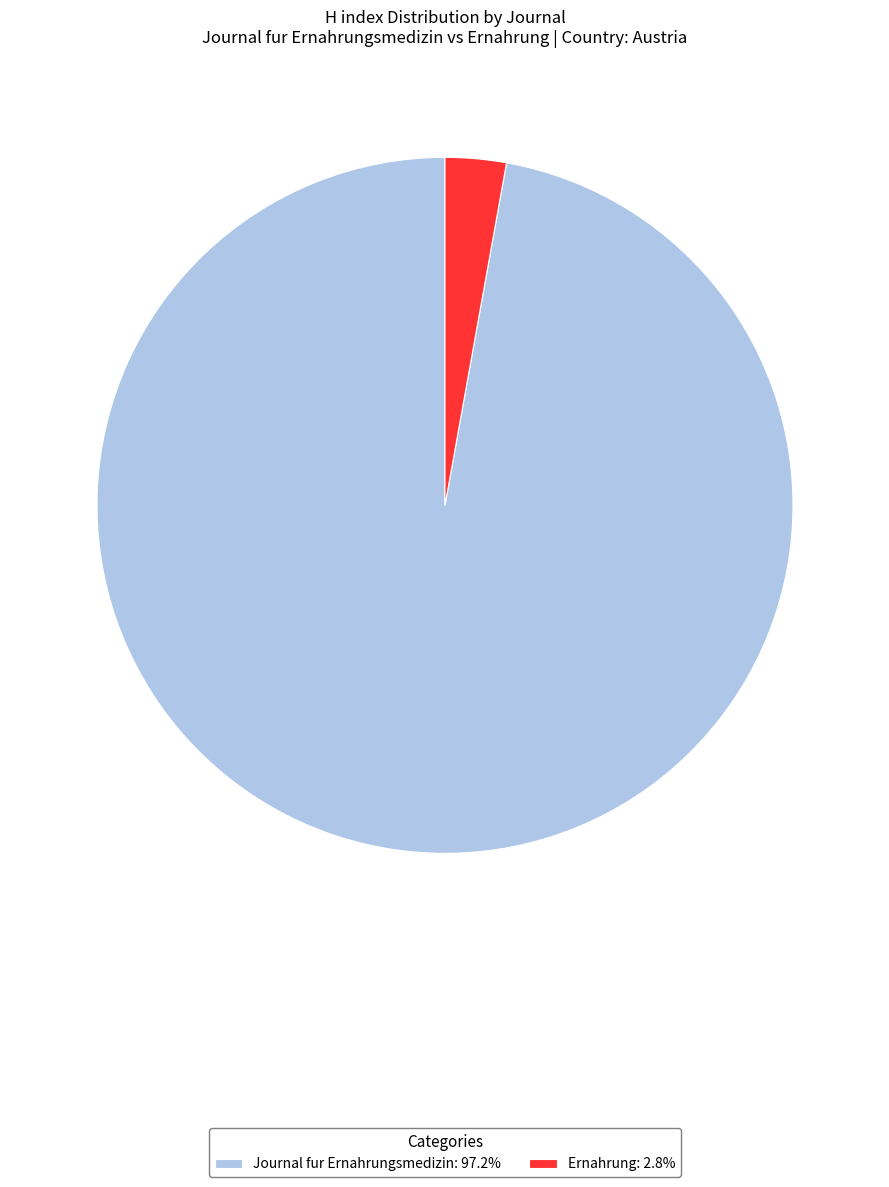

Does Ernahrung: 2.8% account for over 50% of the chart?

No